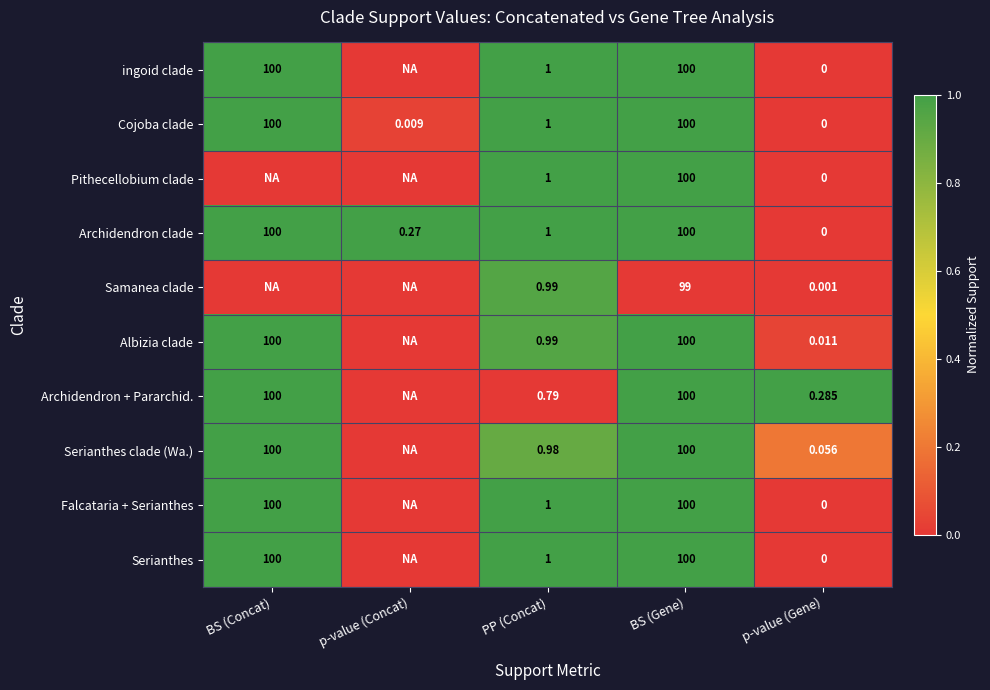

Where does the Cojoba clade series first go above 1?

BS (Concat)